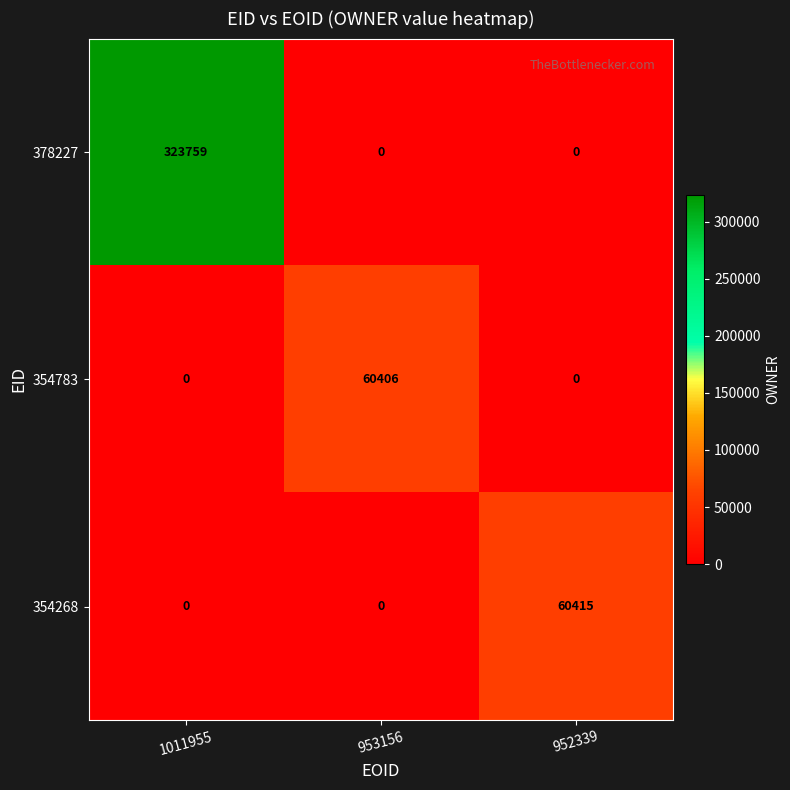

Reading left to right, transcribe all the data shown in this chart.

378227: 1011955=323759	953156=0	952339=0
354783: 1011955=0	953156=60406	952339=0
354268: 1011955=0	953156=0	952339=60415